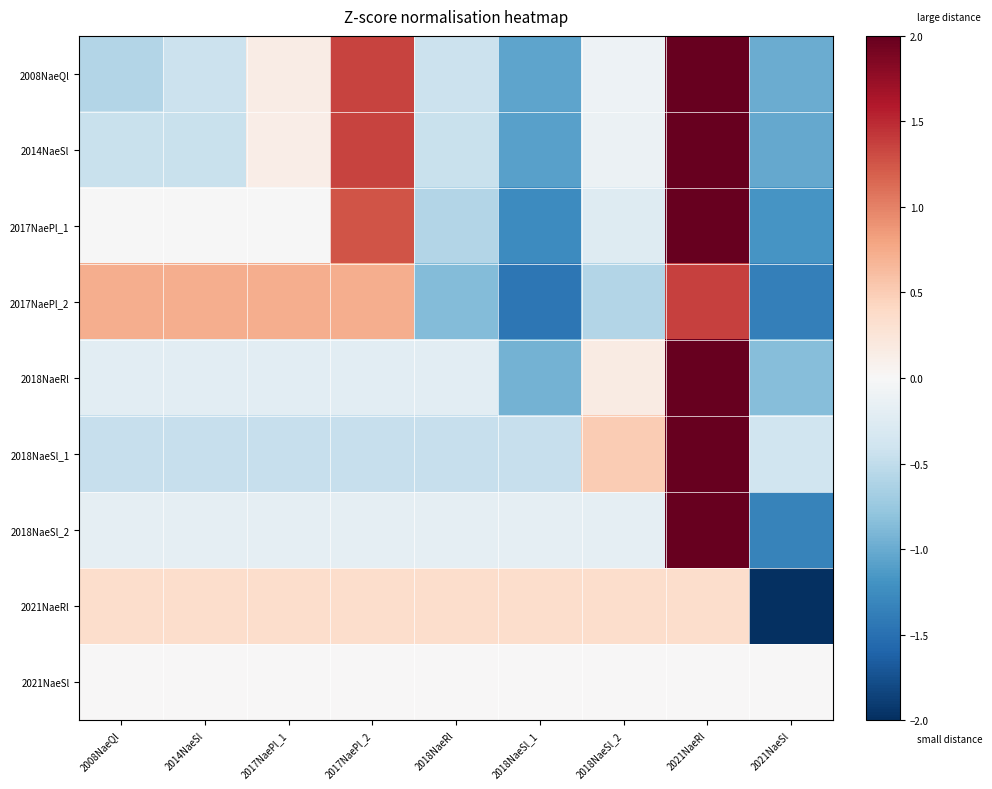

How many categories are shown in the chart?

9